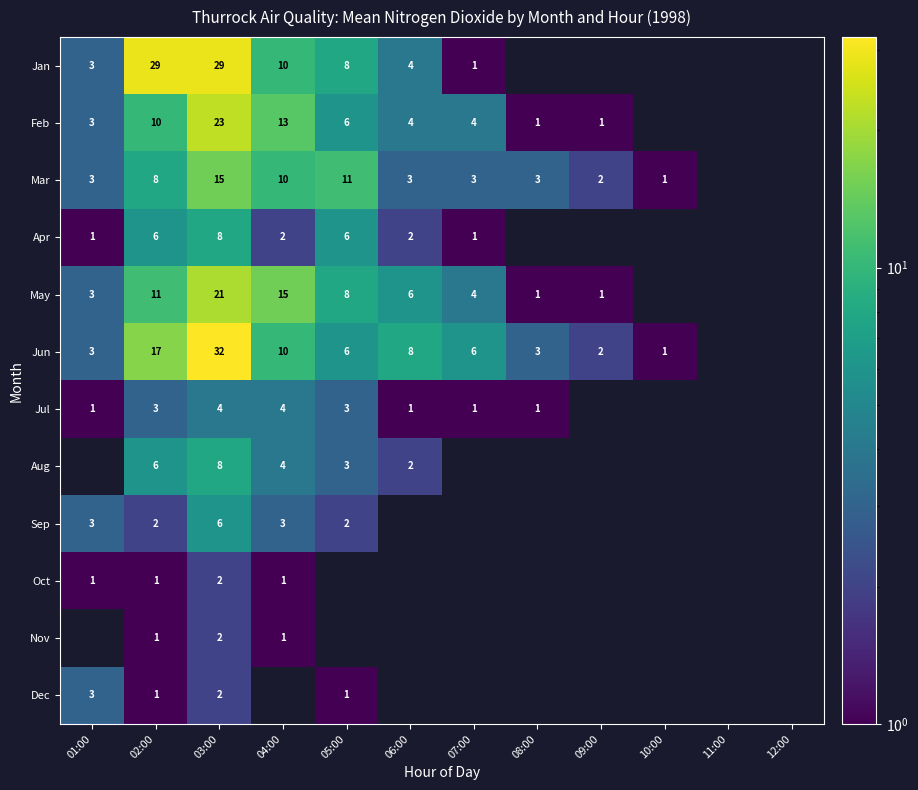

How many data points does each series have?

12